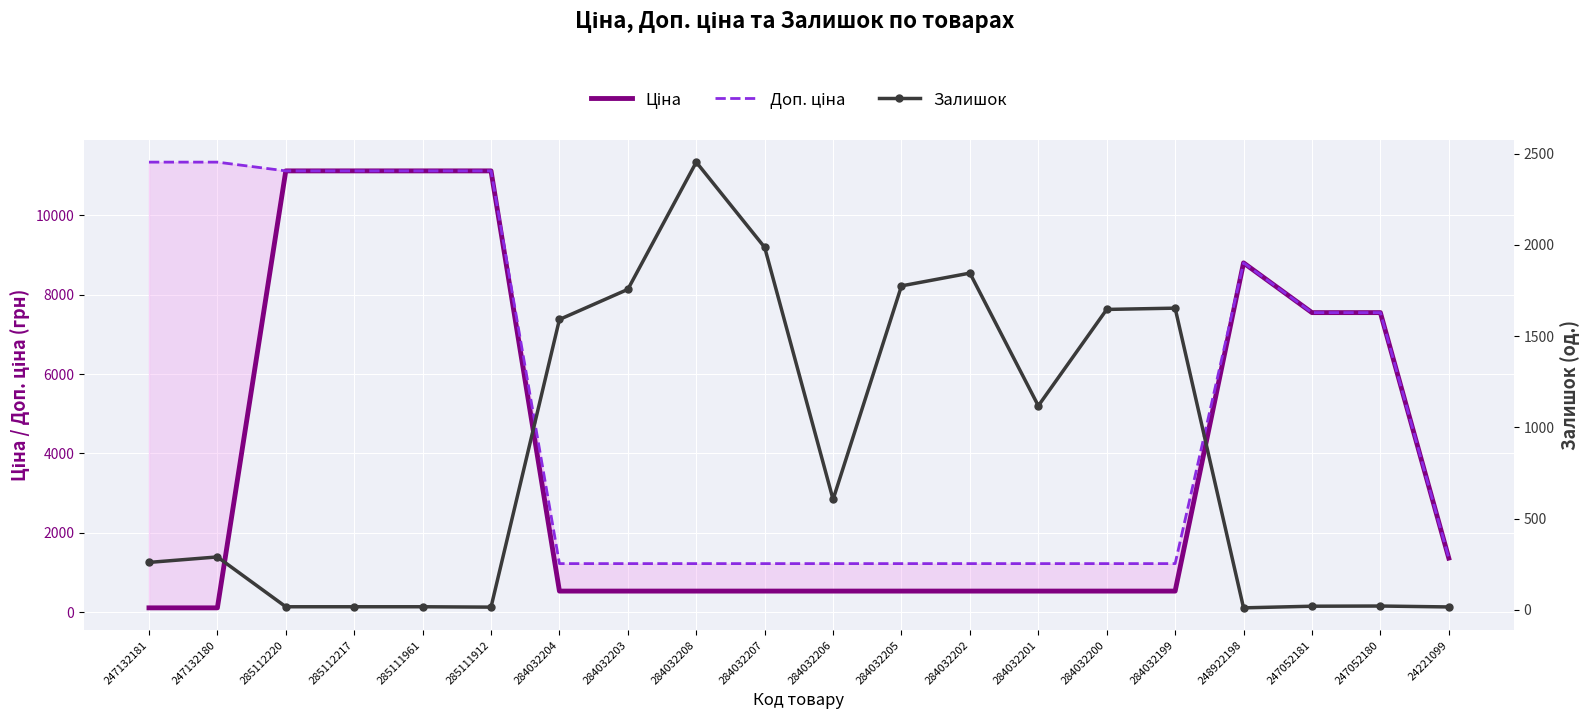

Rank the categories by Залишок value from highest to lowest.

284032208, 284032207, 284032202, 284032205, 284032203, 284032199, 284032200, 284032204, 284032201, 284032206, 247132180, 247132181, 247052180, 247052181, 285112220, 285112217, 285111961, 24221099, 285111912, 248922198